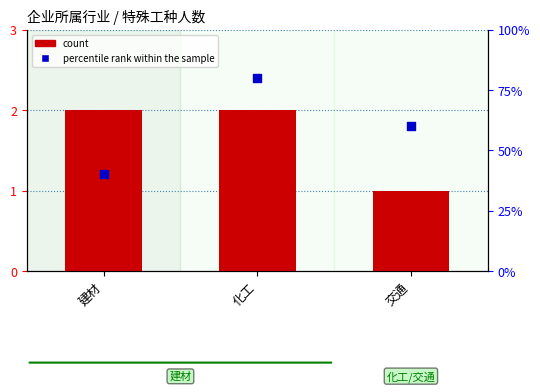

At how many categories does at least one series exceed 43?

2